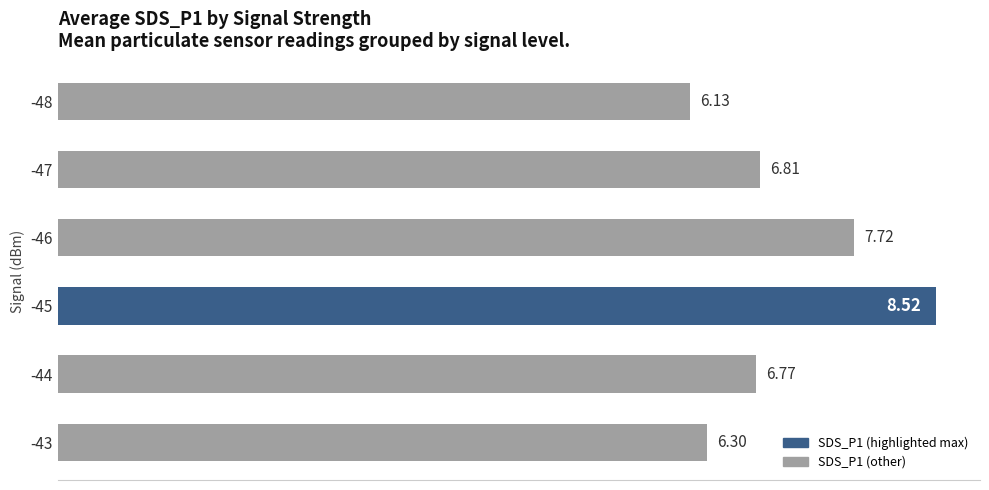

List the labels in order of value, smallest first.

-48, -43, -44, -47, -46, -45